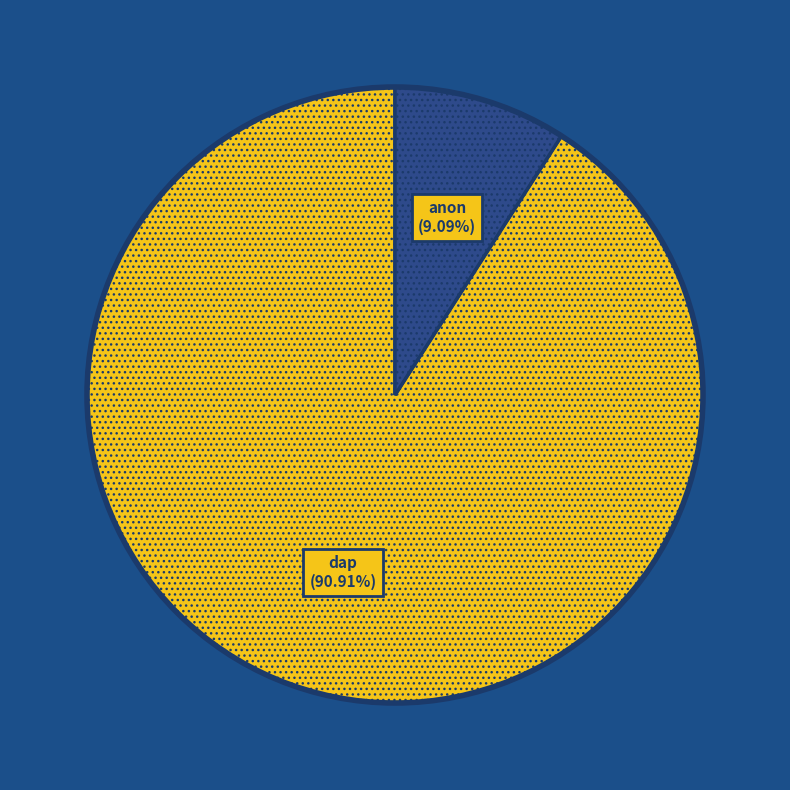

Is there any slice that represents more than half of the pie?

Yes